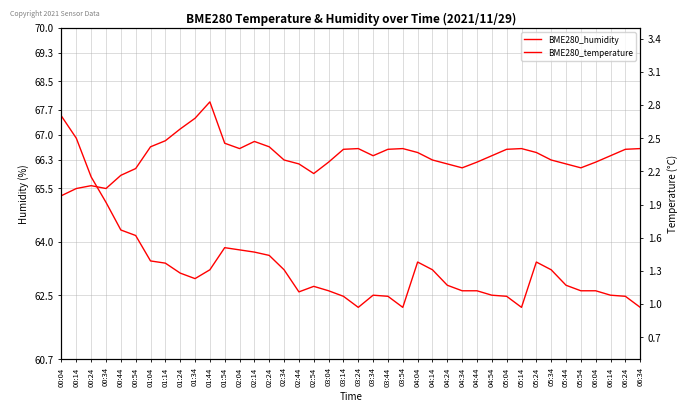

Reading left to right, transcribe all the data shown in this chart.

BME280_humidity: 65.3	65.5	65.6	65.5	65.9	66.0	66.7	66.8	67.2	67.5	67.9	66.8	66.6	66.8	66.7	66.3	66.2	65.9	66.2	66.6	66.6	66.4	66.6	66.6	66.5	66.3	66.2	66.1	66.2	66.4	66.6	66.6	66.5	66.3	66.2	66.1	66.2	66.4	66.6	66.6
BME280_temperature: 2.7	2.5	2.1	1.9	1.7	1.6	1.4	1.4	1.3	1.2	1.3	1.5	1.5	1.5	1.4	1.3	1.1	1.2	1.1	1.1	1.0	1.1	1.1	1.0	1.4	1.3	1.2	1.1	1.1	1.1	1.1	1.0	1.4	1.3	1.2	1.1	1.1	1.1	1.1	1.0